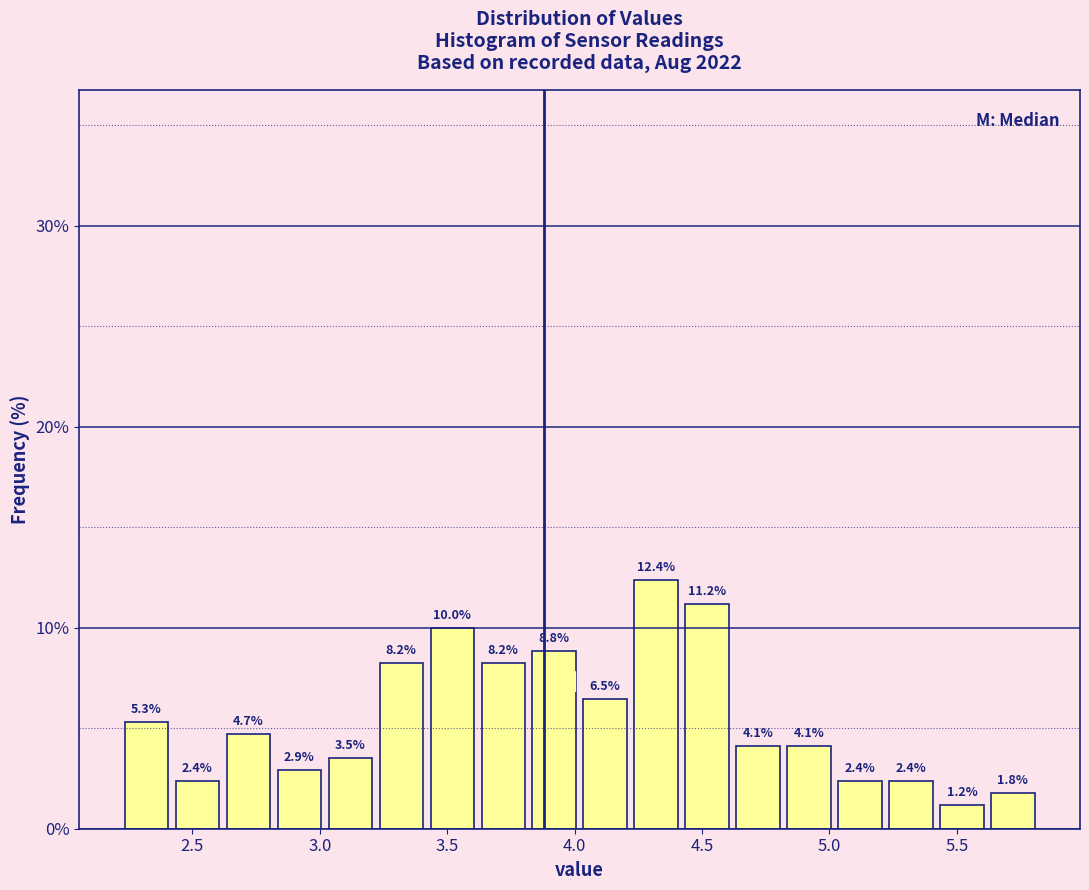

How tall is the bar that spans 3.82 to 4.02 on the x-axis? The bar edges are not printed on the chart, so give them approximately, as read against the axis.

8.8